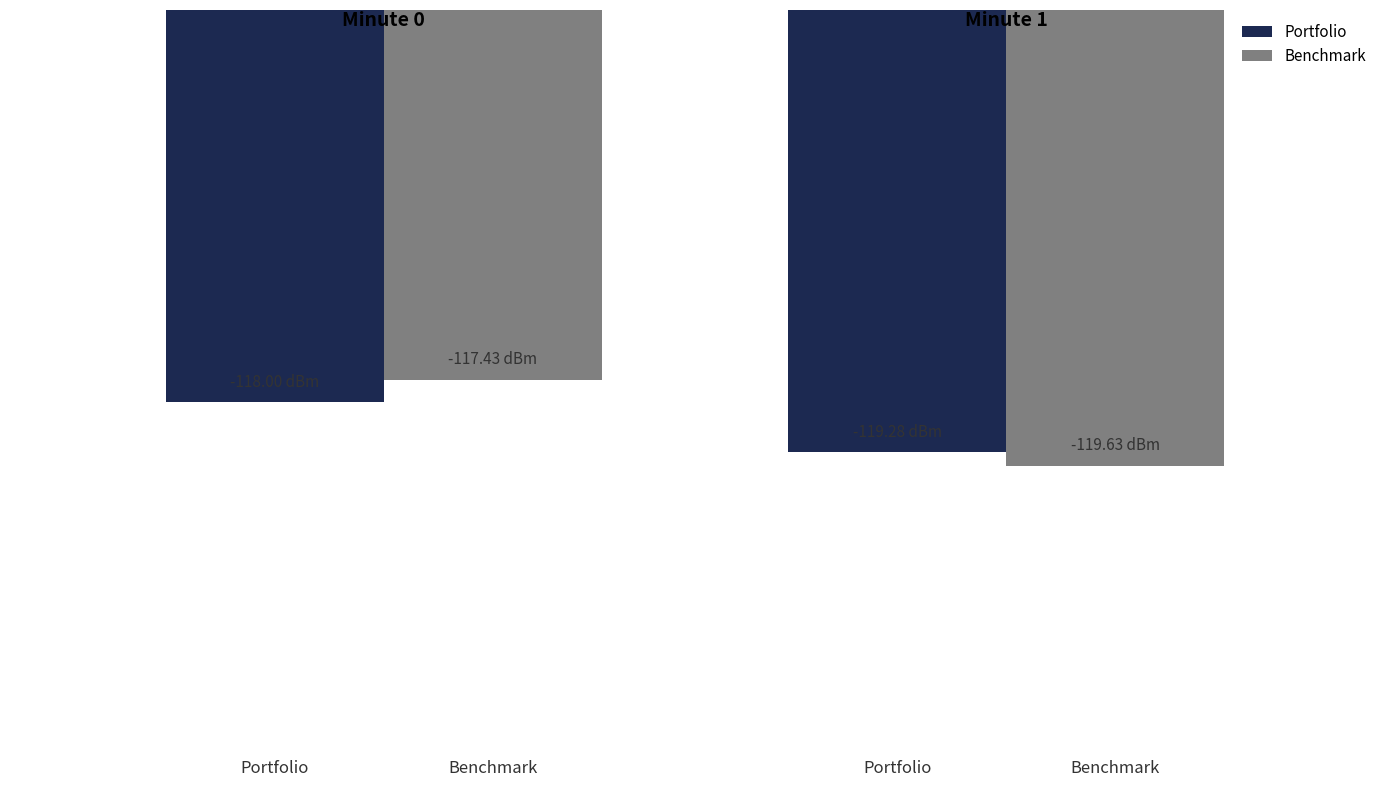

What are all the series names shown in the legend?

Portfolio, Benchmark